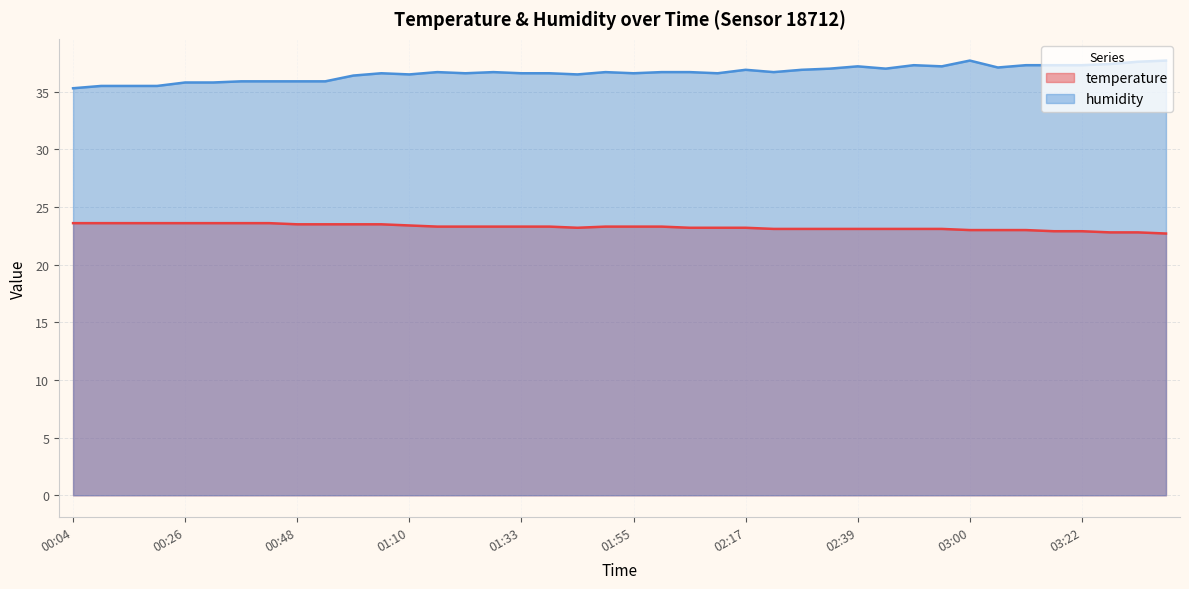

The humidity series shows 35.9 at 00:42. True or false?

True